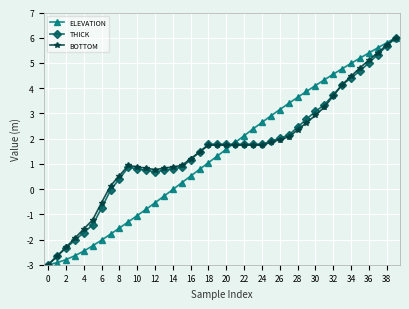

Does the chart display data point markers on the line(s)?

Yes